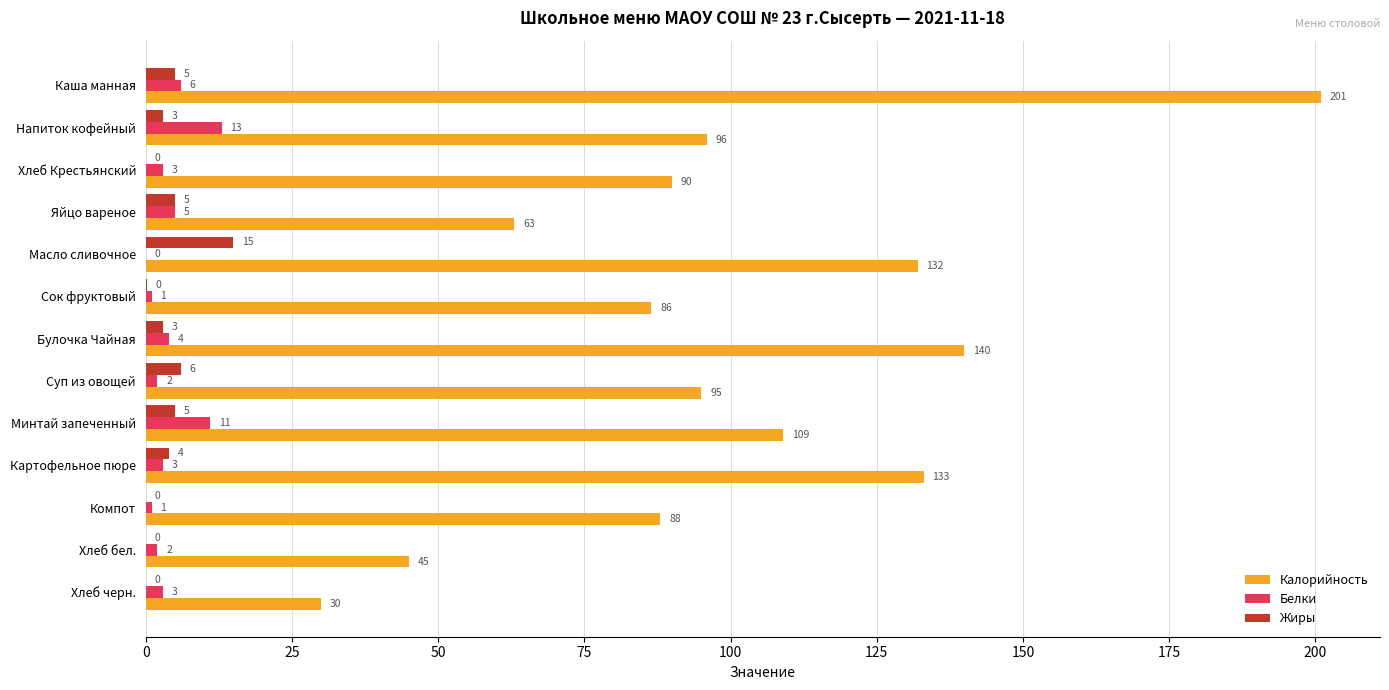

At which category is the sum across all series the highest?

Каша манная